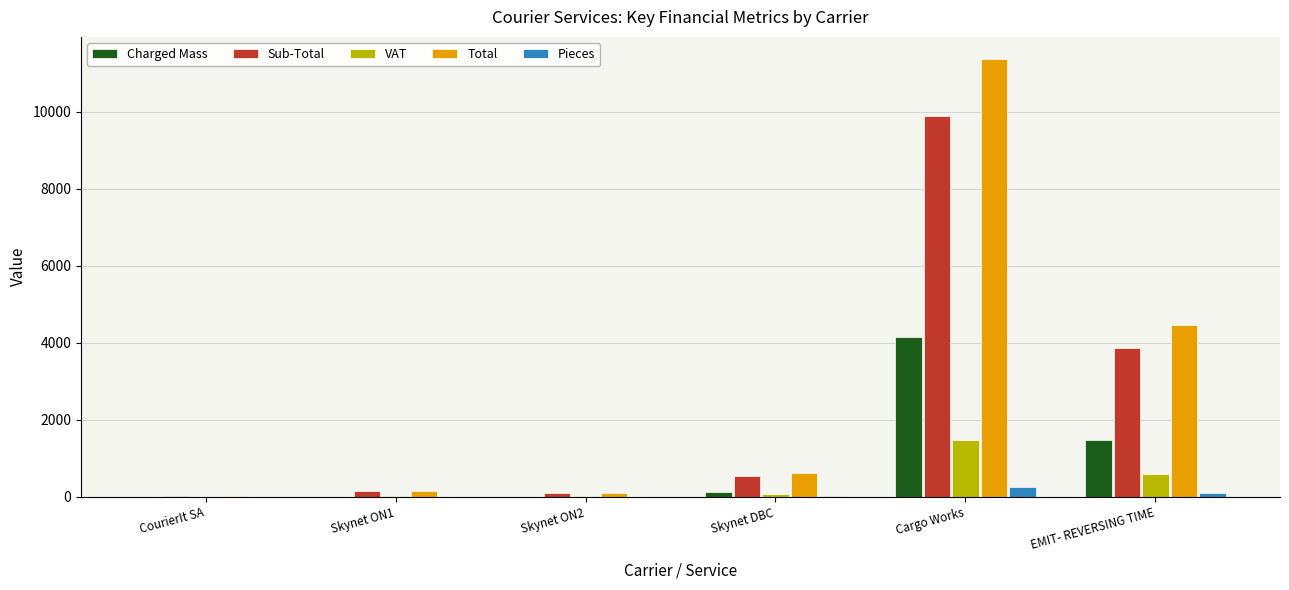

What is the sum of all Total values?

16723.0